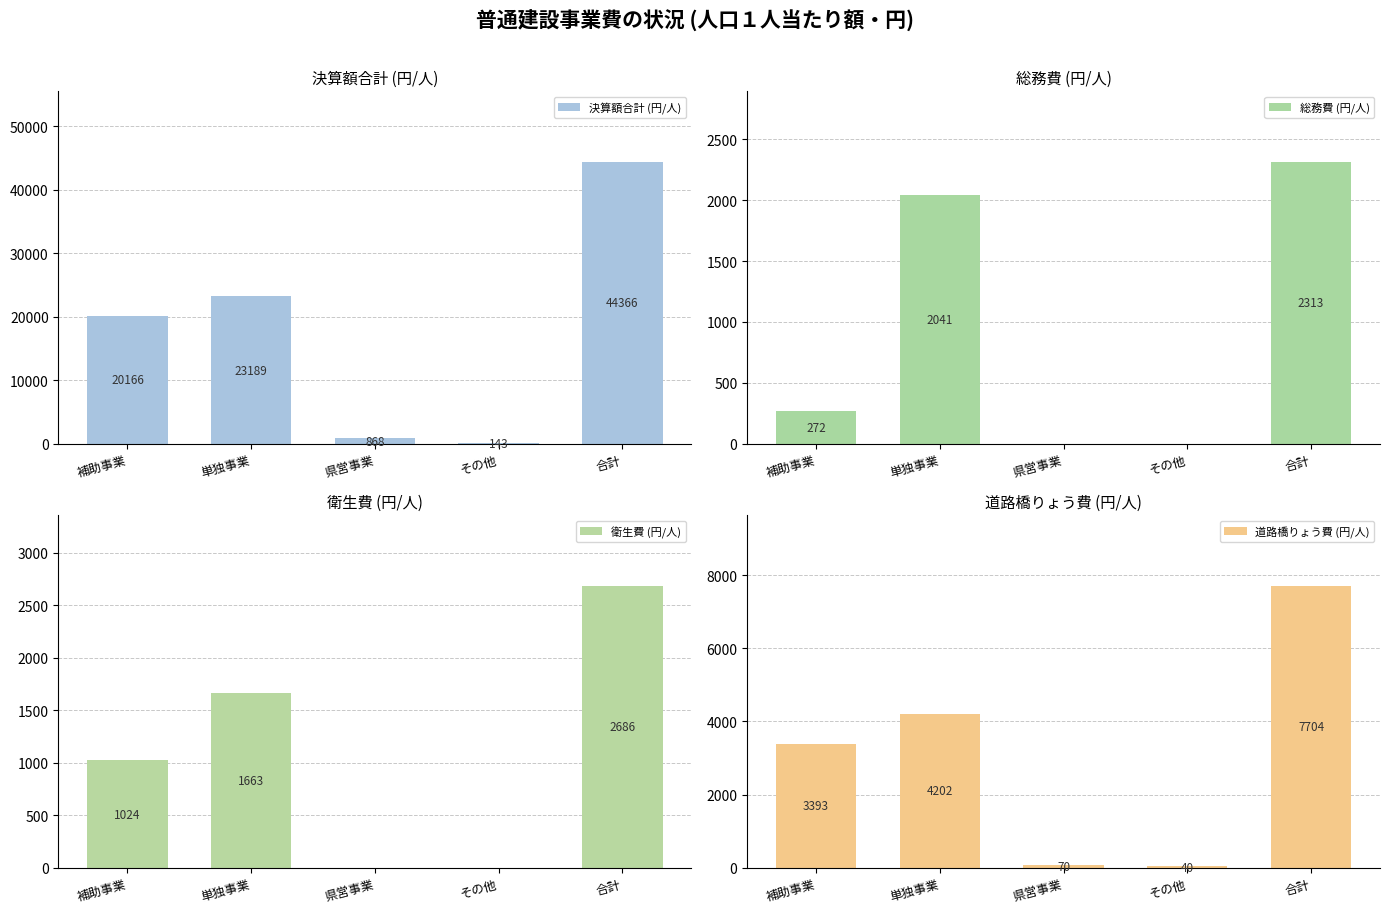

Is it true that 決算額合計 (円/人) equals 23189 at 単独事業?

True